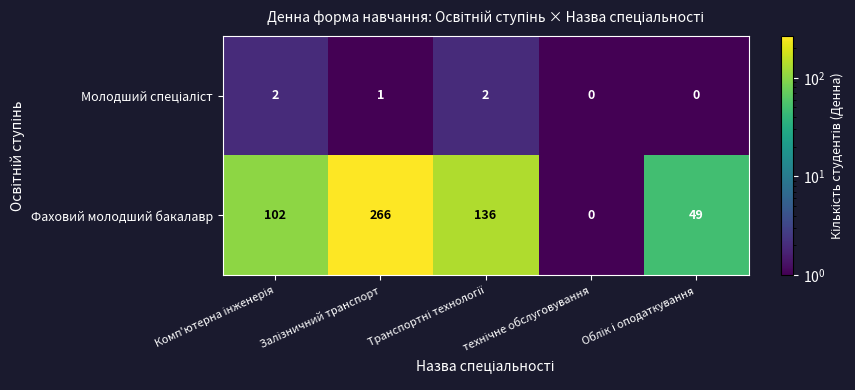

How many categories are shown in the chart?

5